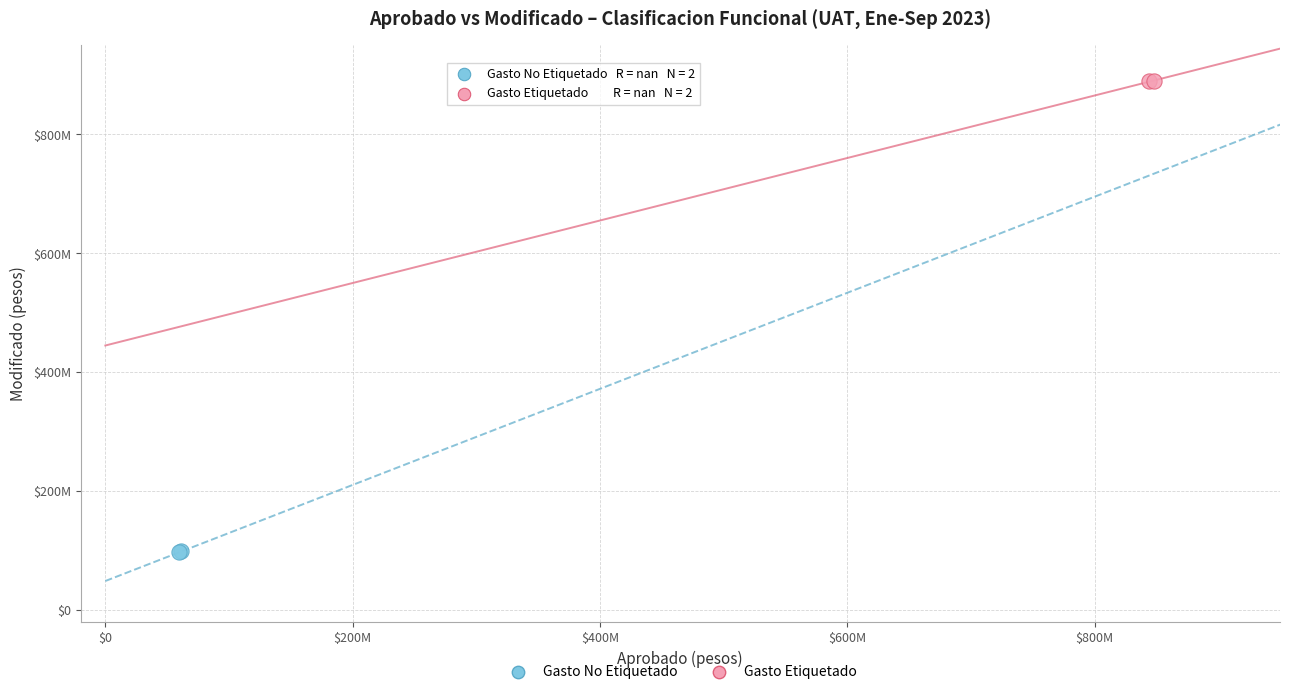

Which series contains the lowest Y value?

Gasto No Etiquetado